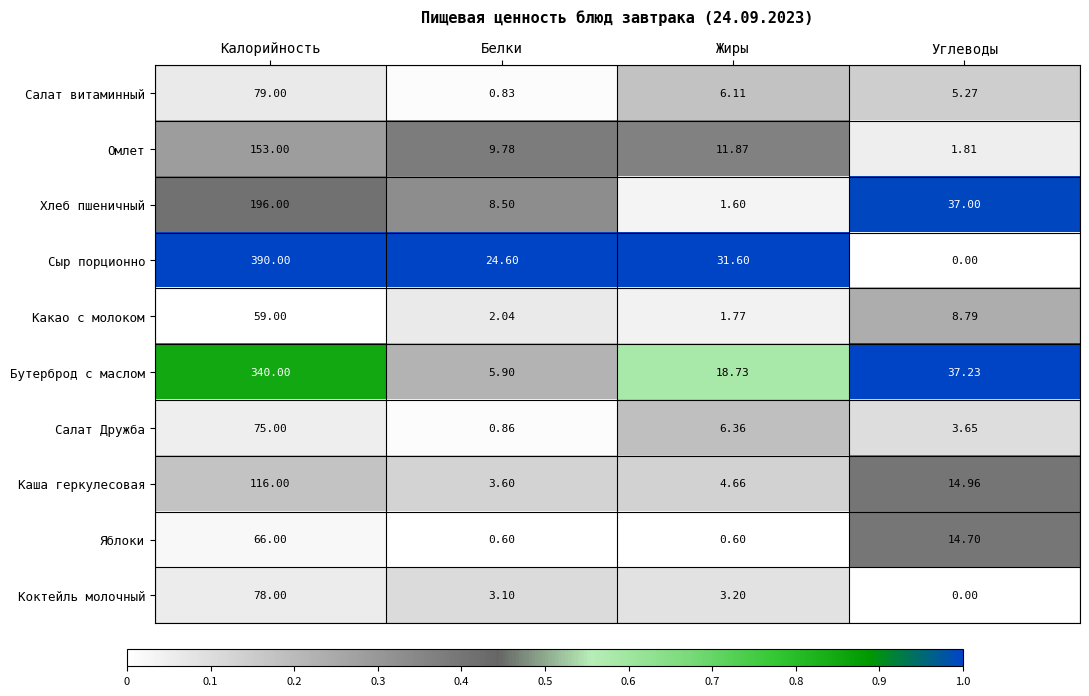

Rank the series at Калорийность from highest to lowest value.

Сыр порционно, Бутерброд с маслом, Хлеб пшеничный, Омлет, Каша геркулесовая, Салат витаминный, Коктейль молочный, Салат Дружба, Яблоки, Какао с молоком